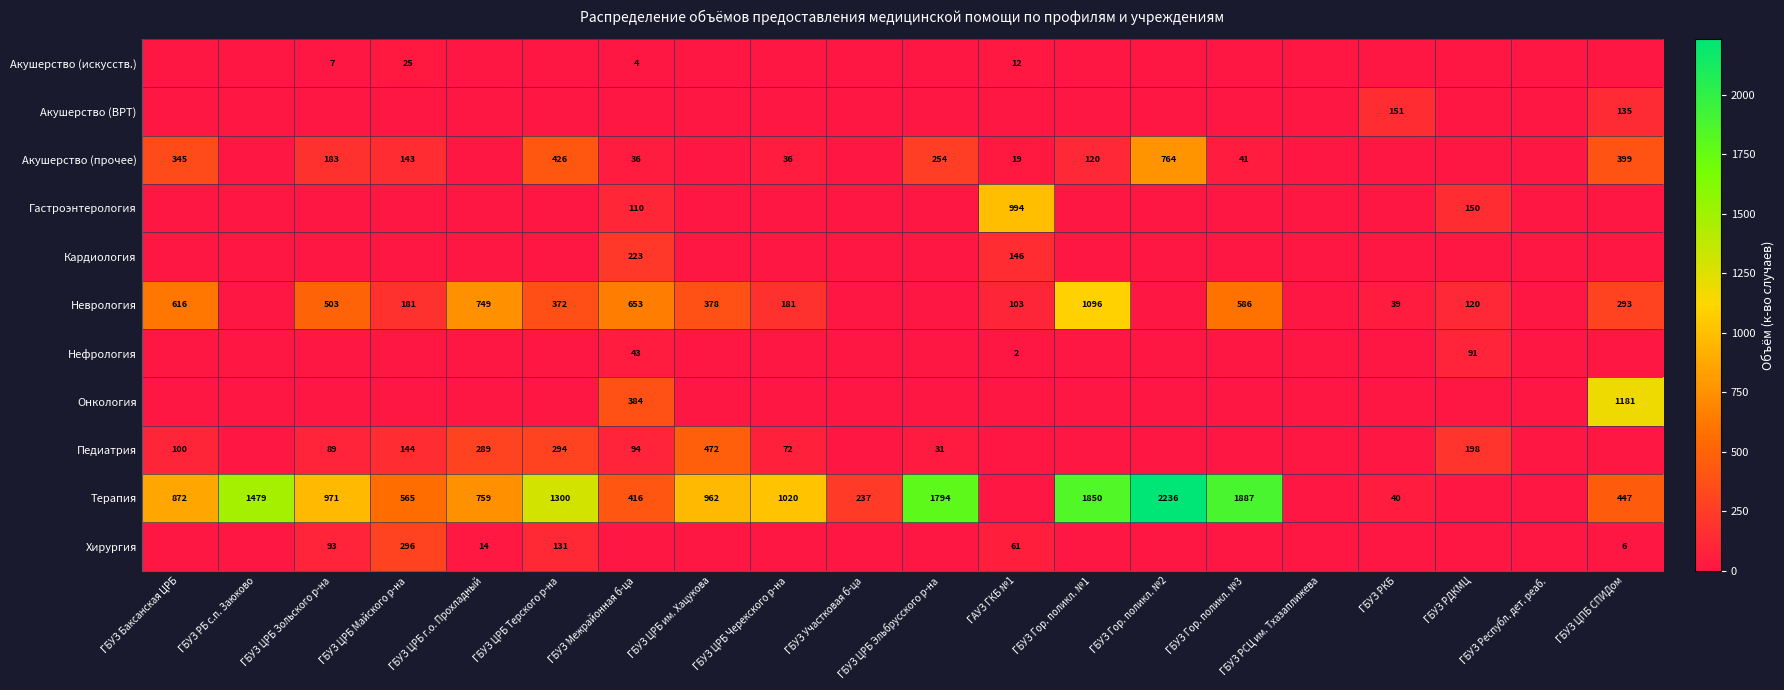

Count the number of categories in the chart.

20